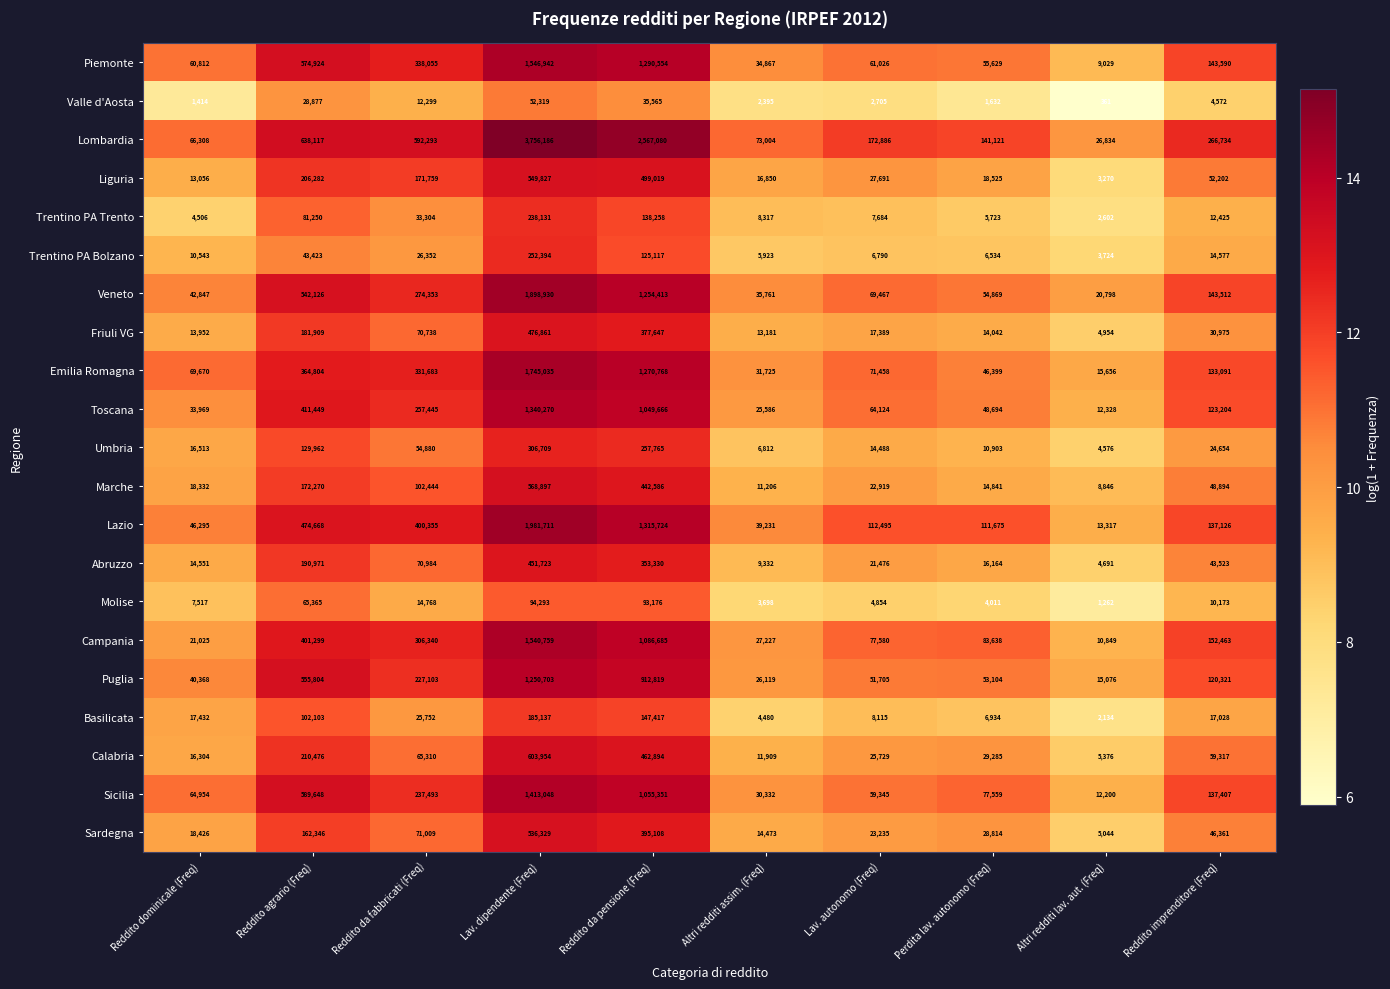

Which series has the largest total across all categories?

Lombardia